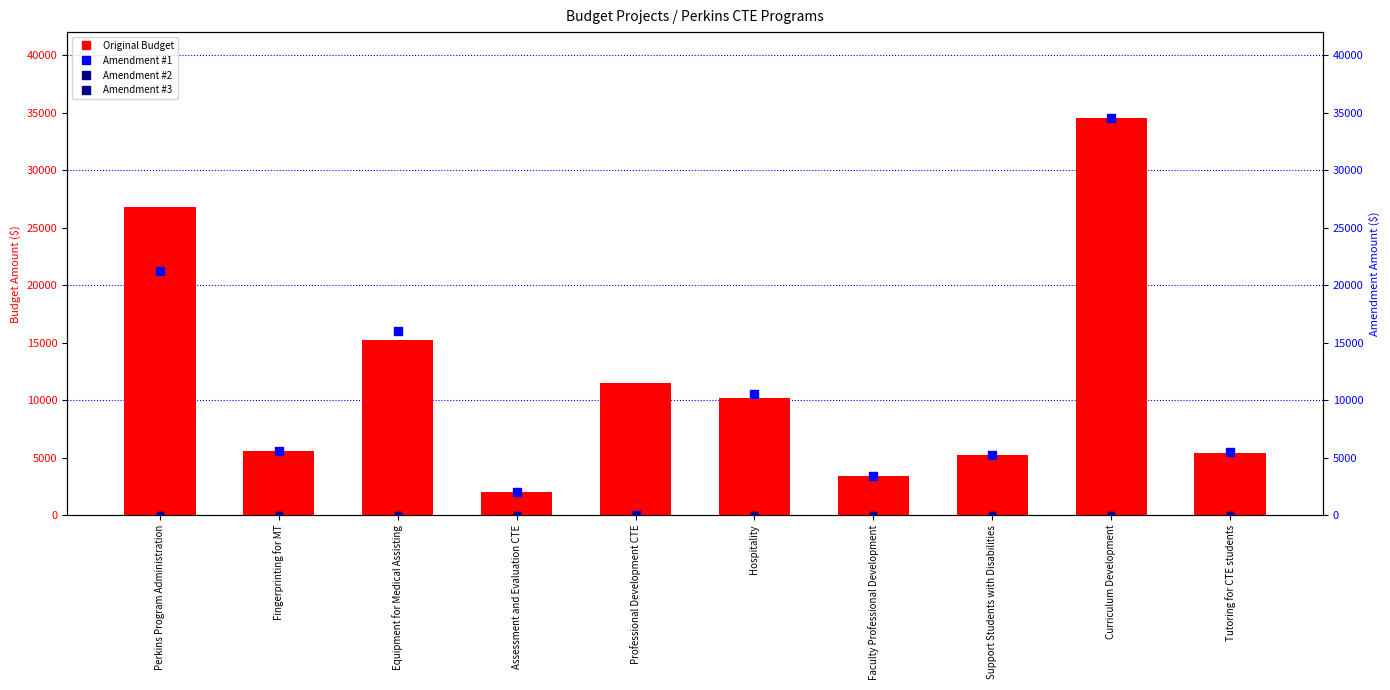

Which series contains the lowest Y value?

Amendment #1